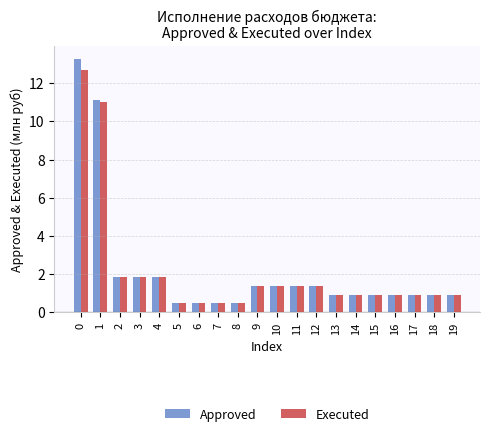

At how many categories does at least one series exceed 9?

2